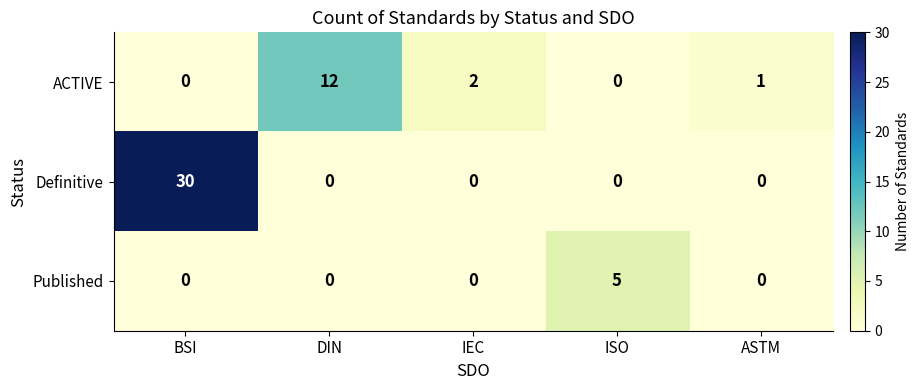

What is the sum of the ACTIVE values at IEC and ASTM?

3